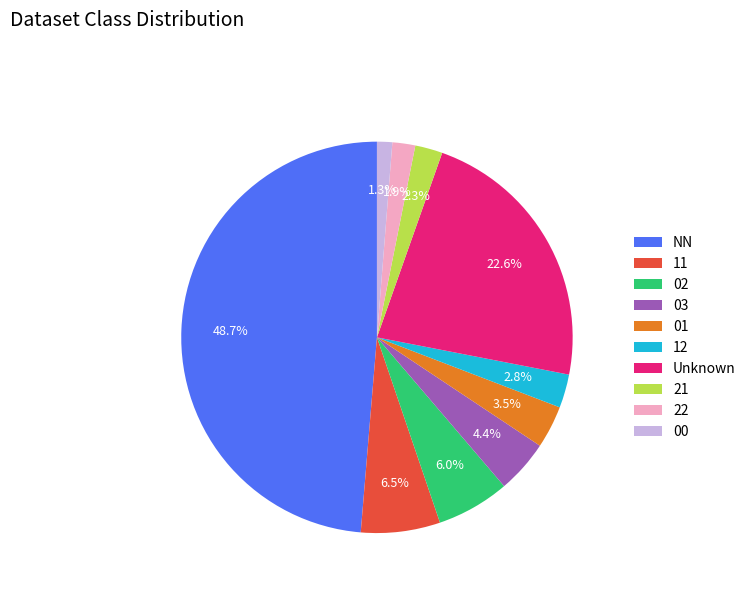

Between 03 and NN, which is larger?

NN